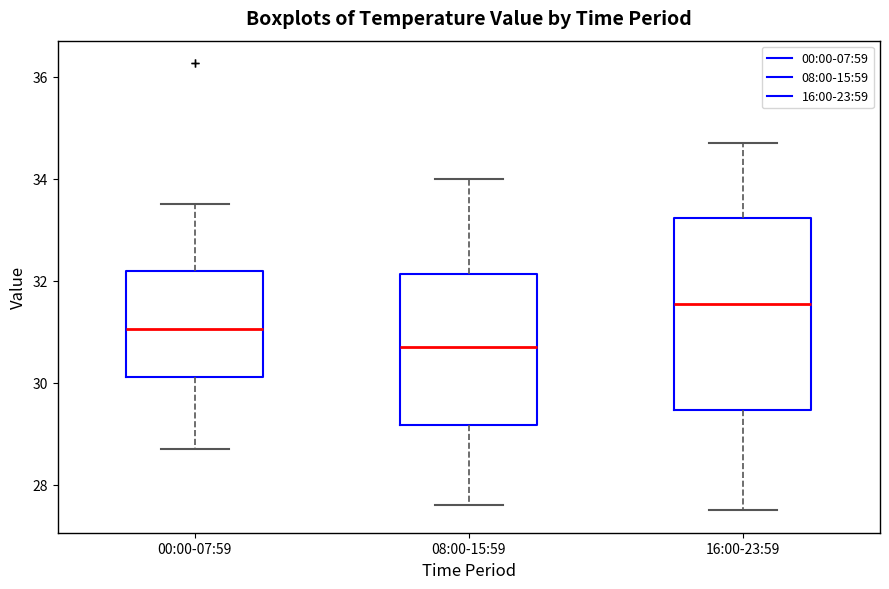

Comparing the boxes themselves (not the whiskers), which one is the tallest?

16:00-23:59